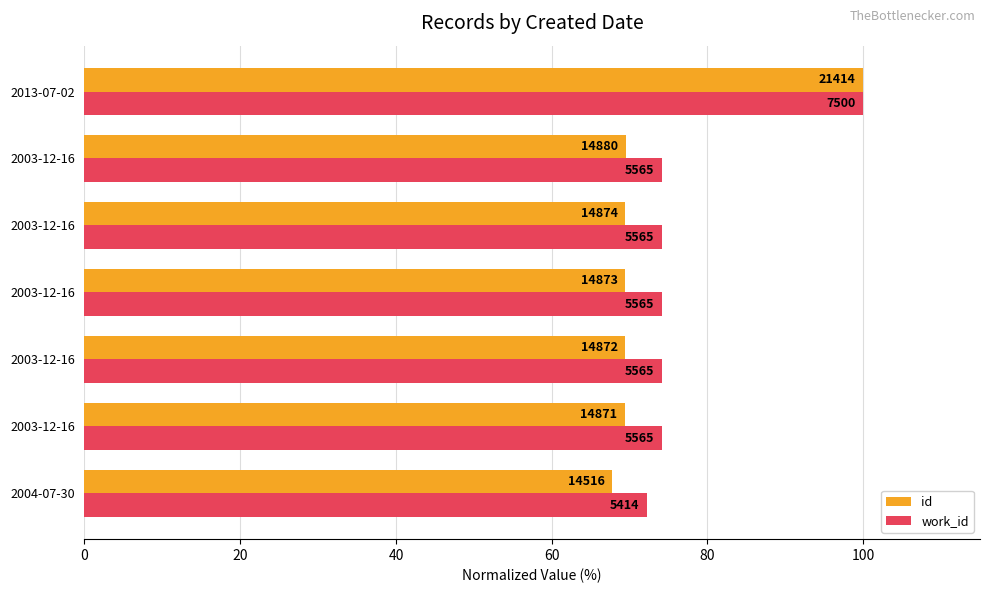

What are all the series names shown in the legend?

id, work_id